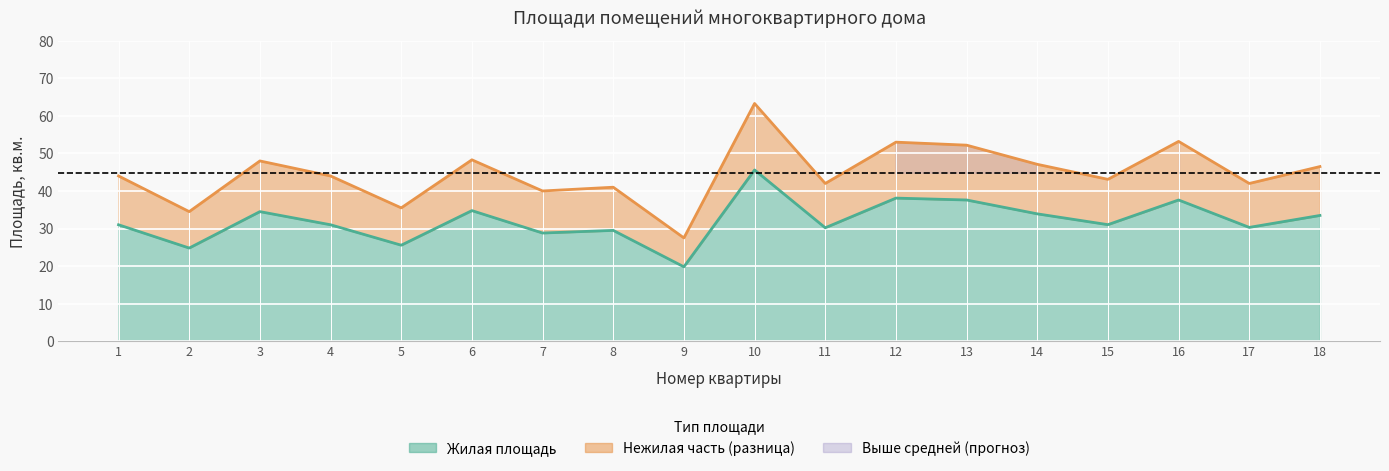

What is the maximum value shown in the chart?

63.3